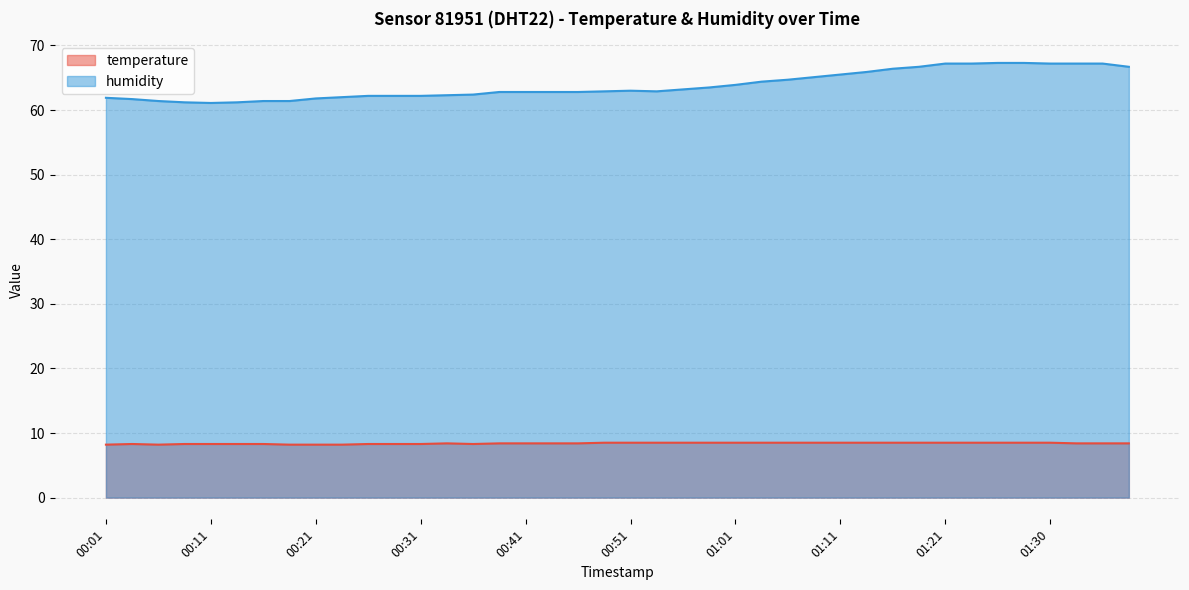

Rank the series at 00:16 from highest to lowest value.

humidity, temperature